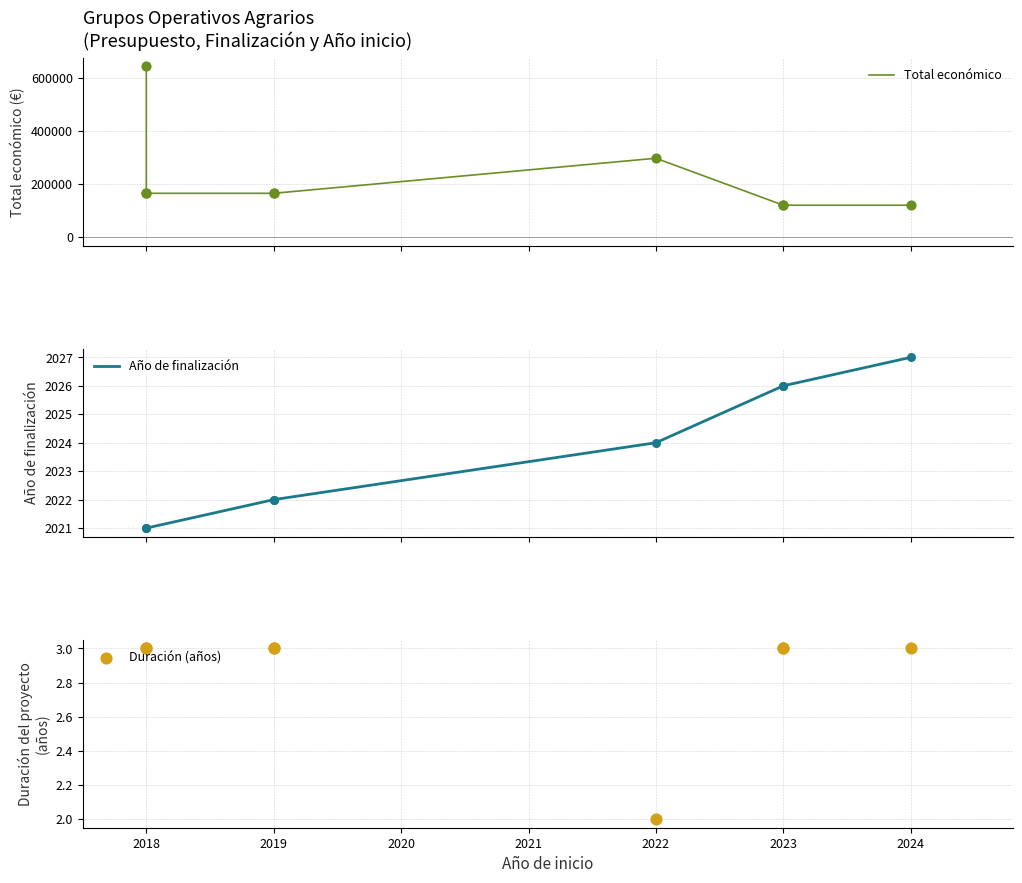

Which series reaches the maximum Y coordinate?

Total económico